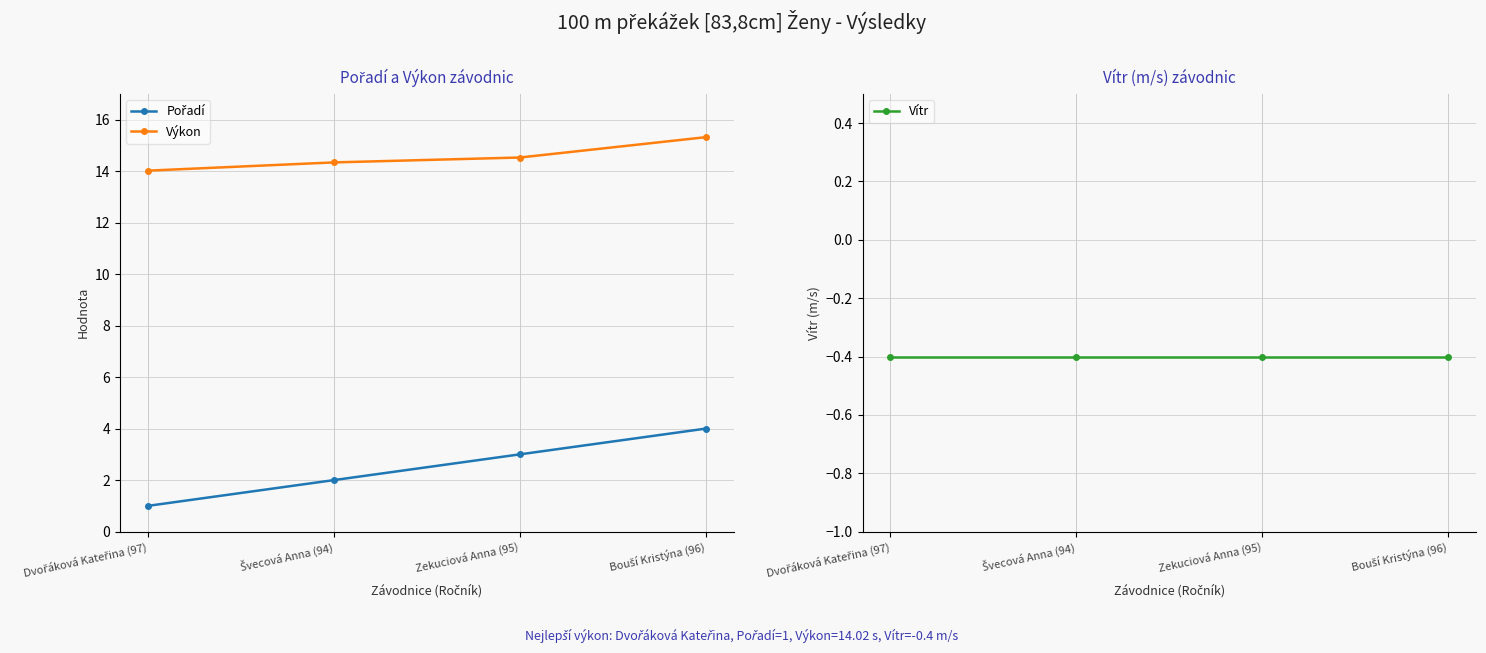

How many lines are shown in the chart?

3